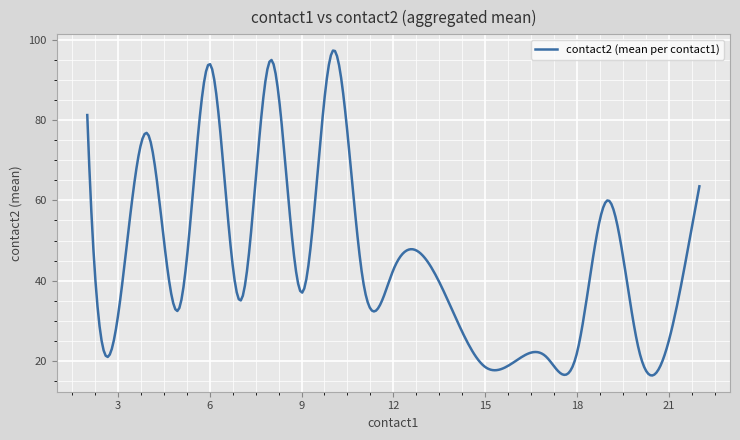

What is the difference between the maximum and minimum values?

80.9